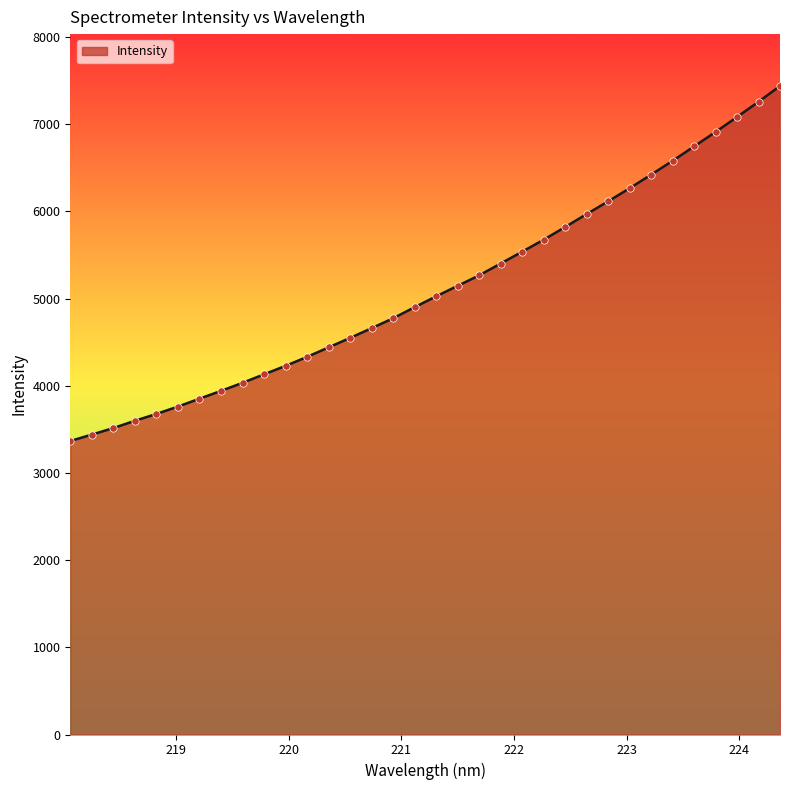

What is the maximum value shown in the chart?

7439.1